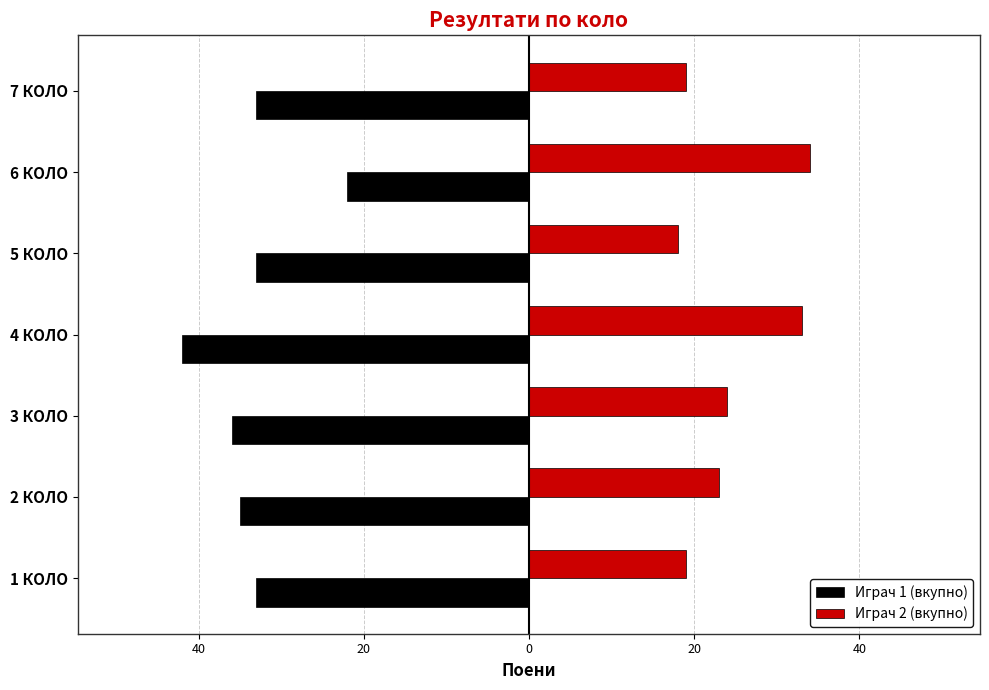

How many groups of bars are there?

7